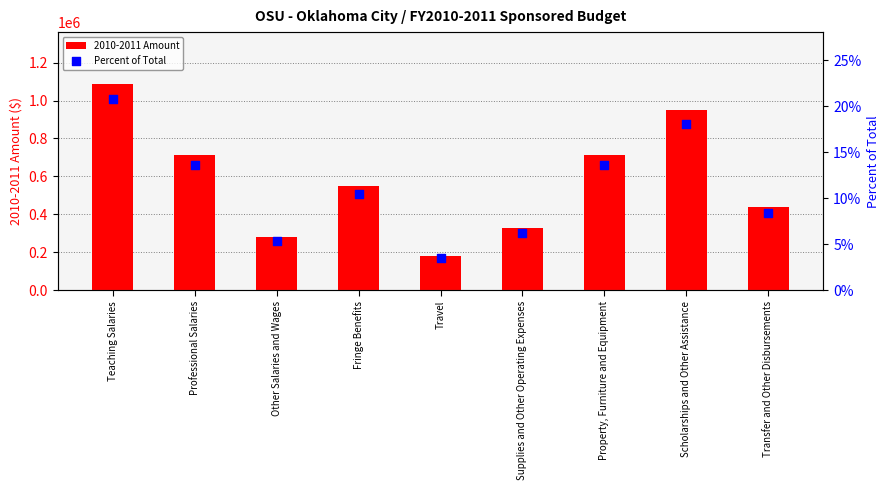

Which series contains the lowest Y value?

Percent of Total